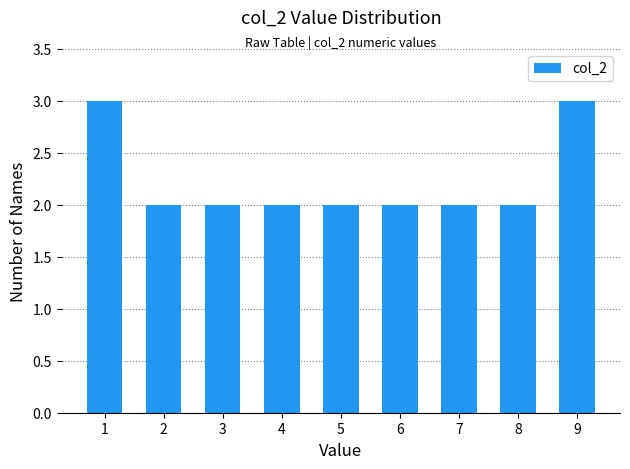

Reading right to left, list all the values displayed in this chart.

3	2	2	2	2	2	2	2	3